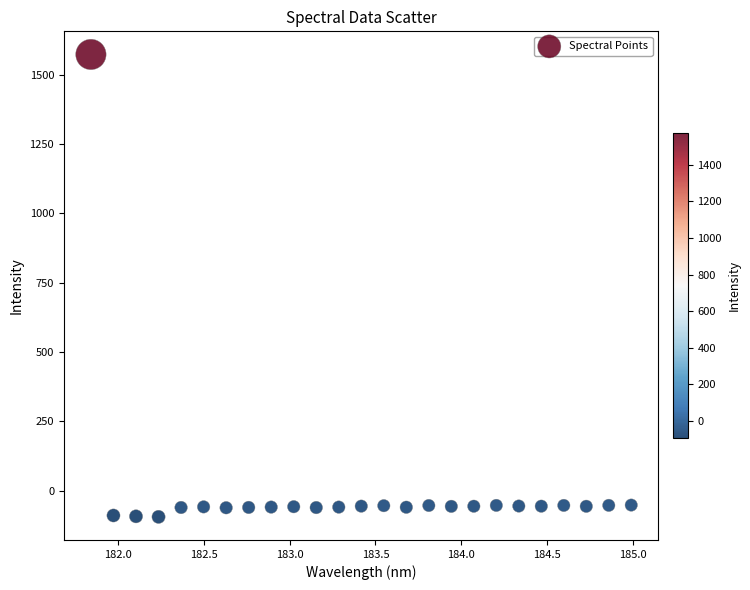

What is the range of Y values (max minus min)?

1668.1